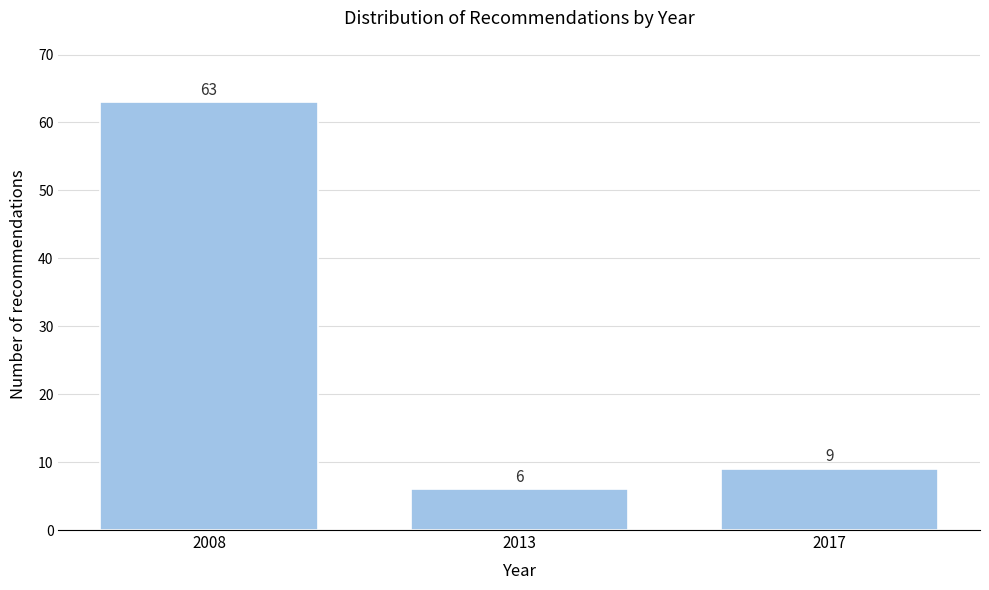

Reading left to right, what are all the values shown in this chart?

2008=63	2013=6	2017=9